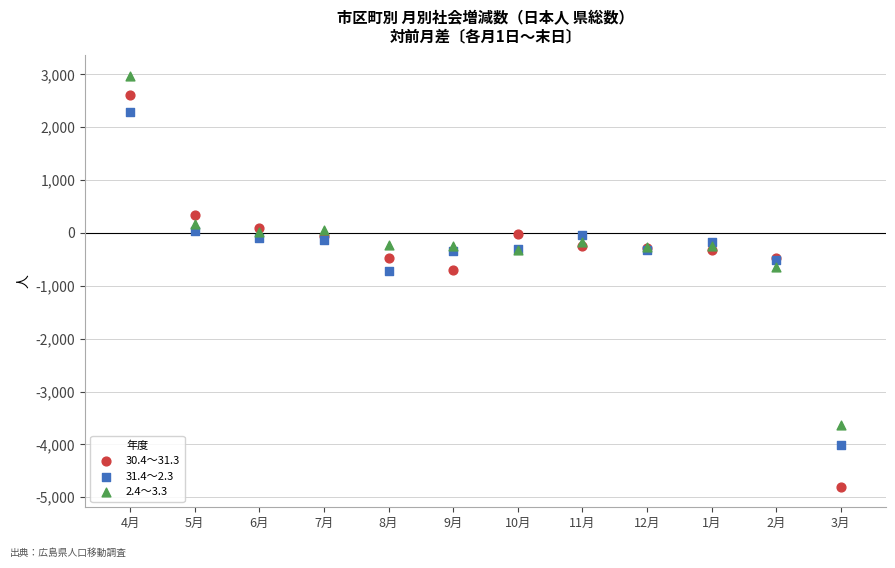

Which series has the largest Y range (max minus min)?

30.4～31.3